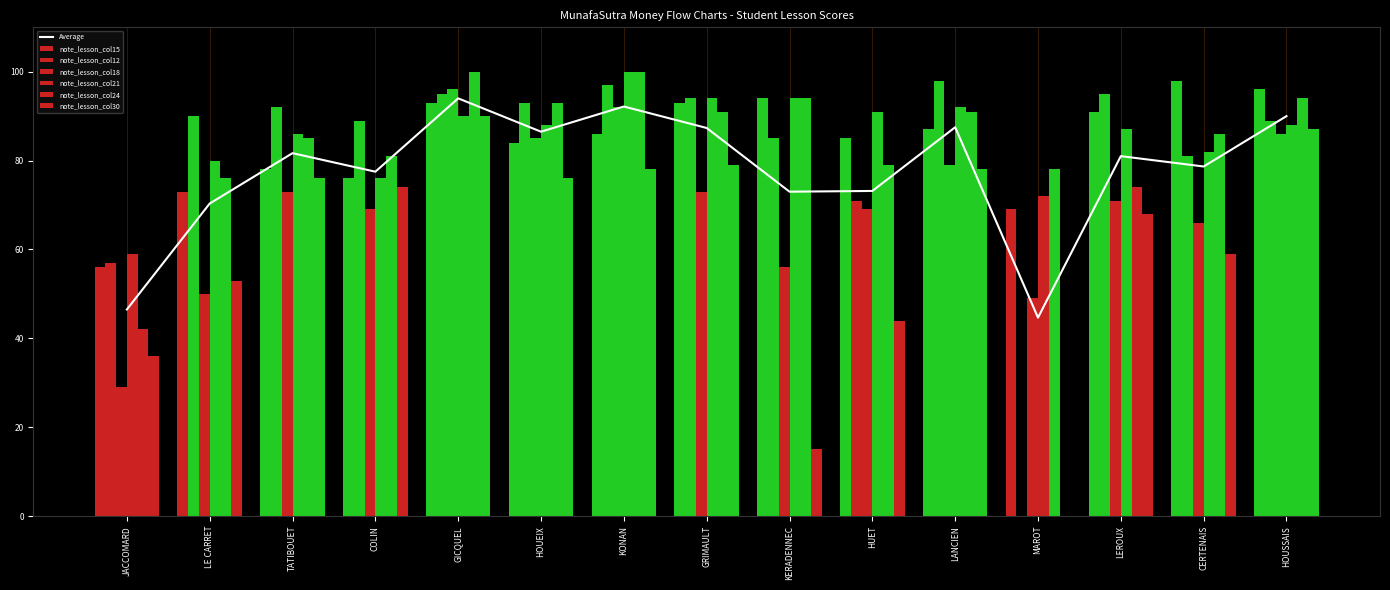

Is it true that note_lesson_col15 equals 93 at GICQUEL?

True